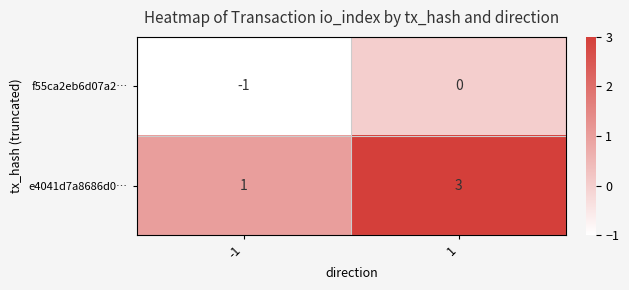

Reading right to left, extract all data points from this chart.

f55ca2eb6d07a2…: 0	-1
e4041d7a8686d0…: 3	1